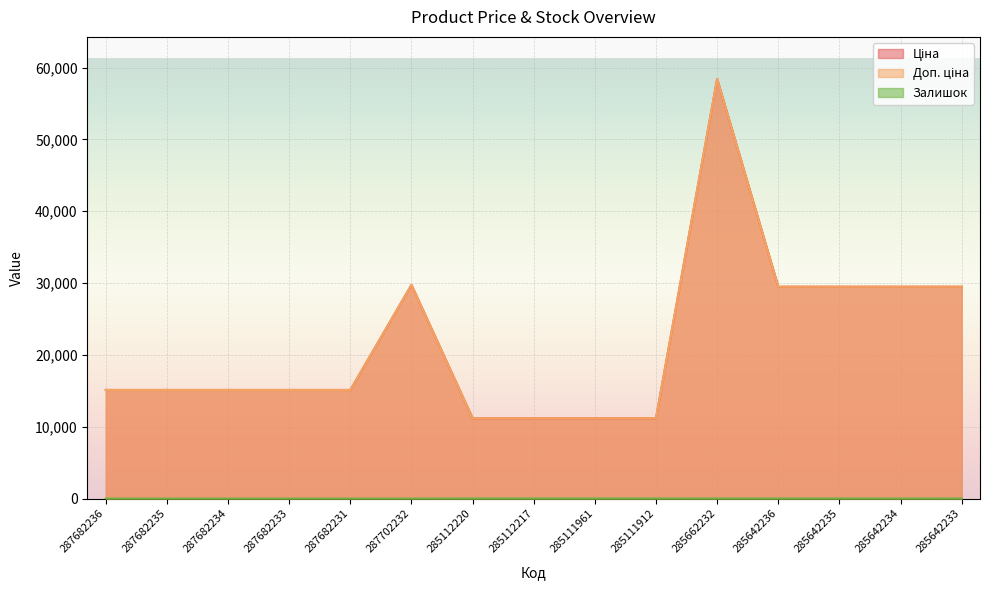

Which series changed the most between 287682235 and 285662232?

Ціна